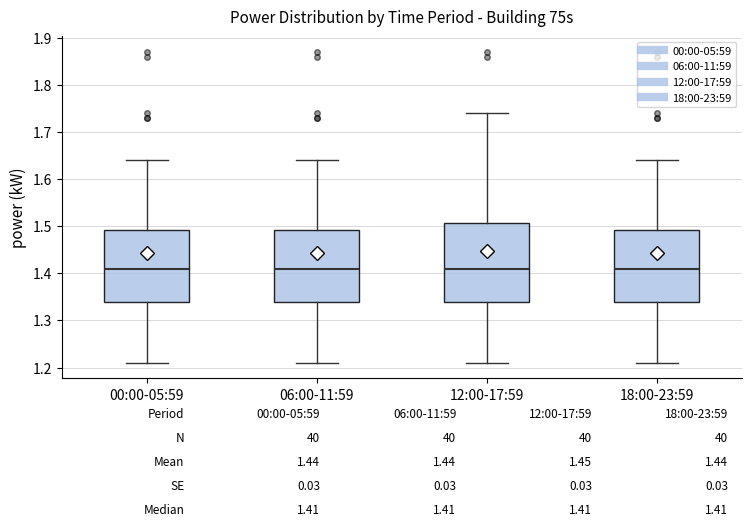

Comparing the boxes themselves (not the whiskers), which one is the tallest?

12:00-17:59